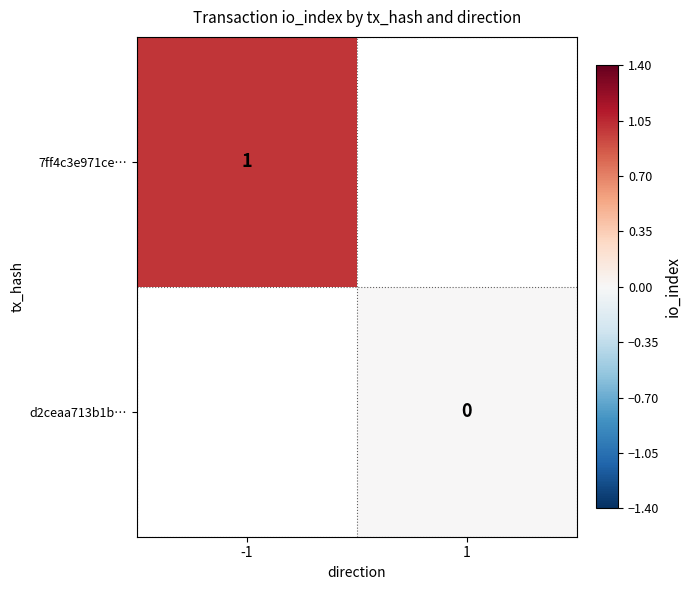

How many series are shown in this chart?

2